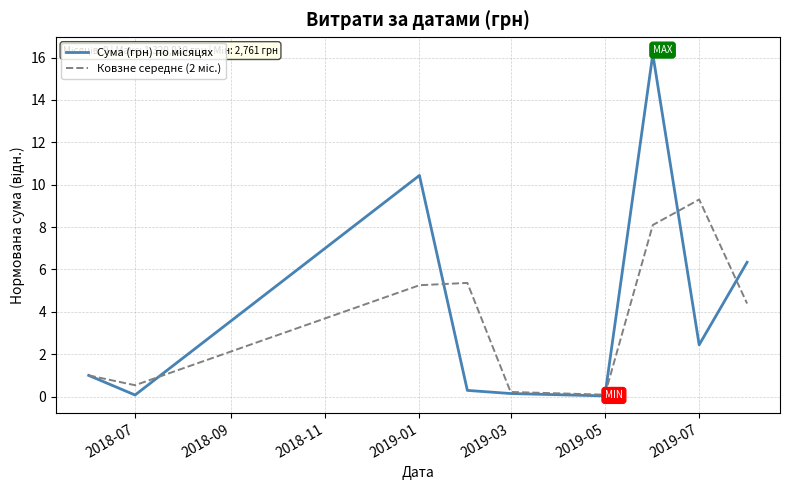

What is the spread (max minus min) of values at 2019-01?

5.2